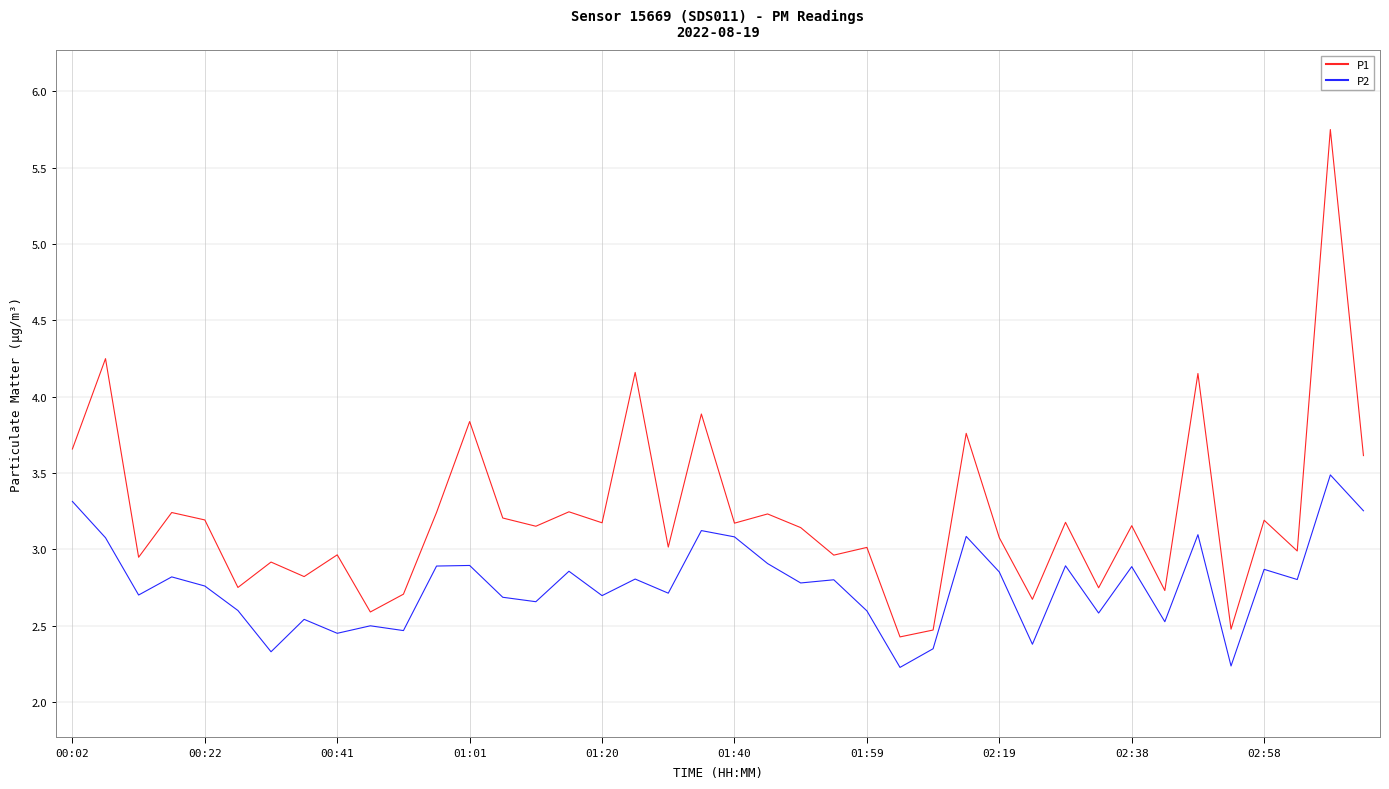

True or false: P2 and P1 intersect in this chart.

False